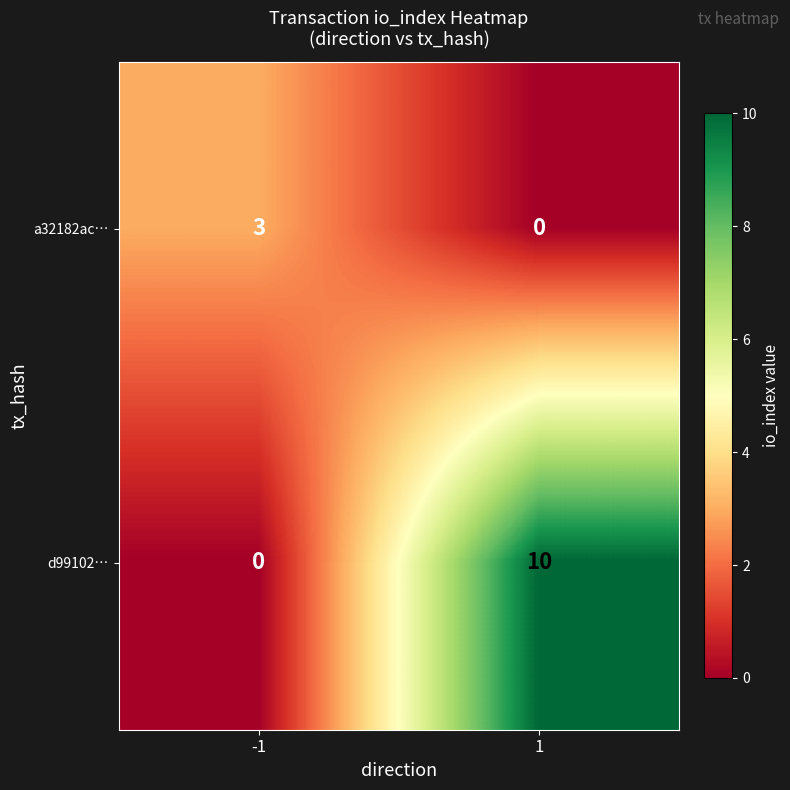

Which series changed the most between -1 and 1?

d99102…